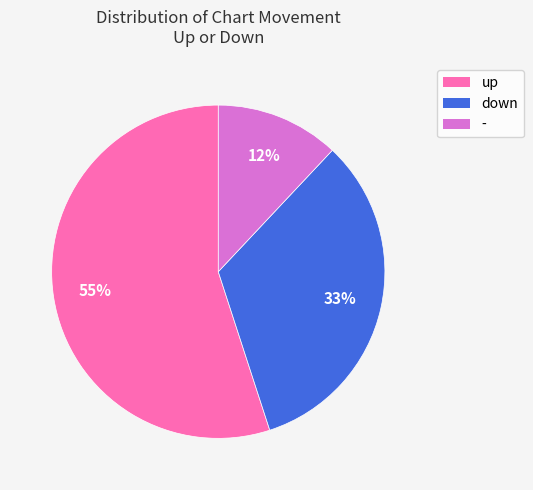

Which category has the smallest portion of the pie?

-